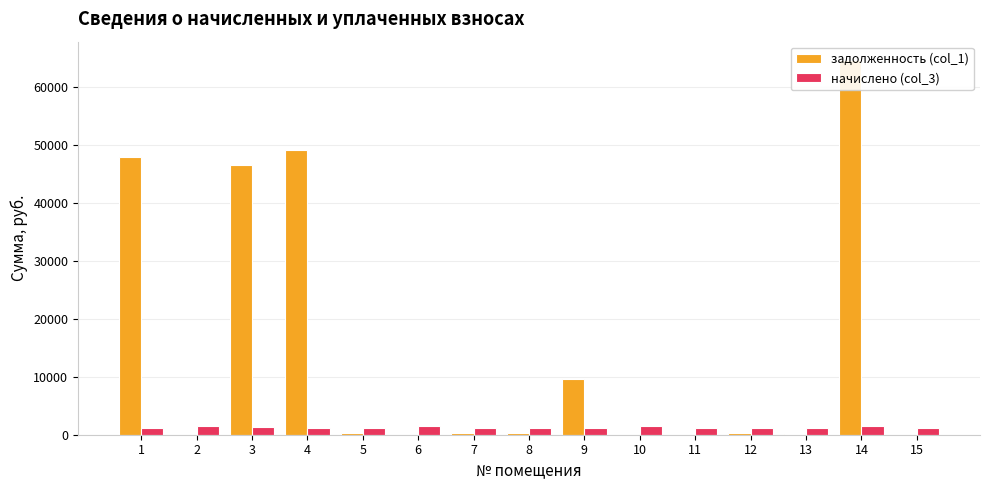

Reading left to right, list all the values displayed in this chart.

задолженность (col_1): 47908.4	0.0	46587.6	49223.0	370.0	0.0	341.6	340.9	9620.4	0.0	0.0	336.4	57.5	64665.2	0.0
начислено (col_3): 1133.8	1474.9	1247.9	1126.4	1224.5	1469.9	1131.3	1128.8	1224.5	1472.4	1126.4	1114.1	1229.5	1479.8	1123.9